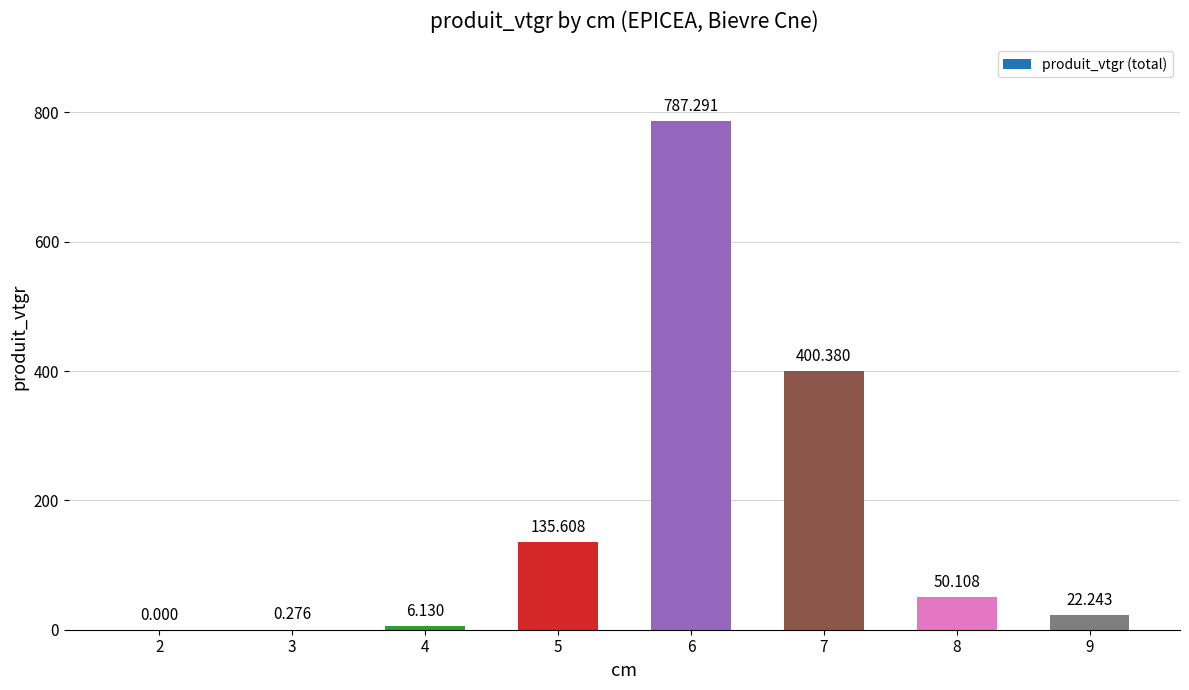

True or false: the data shows 15.2 at 8.

False